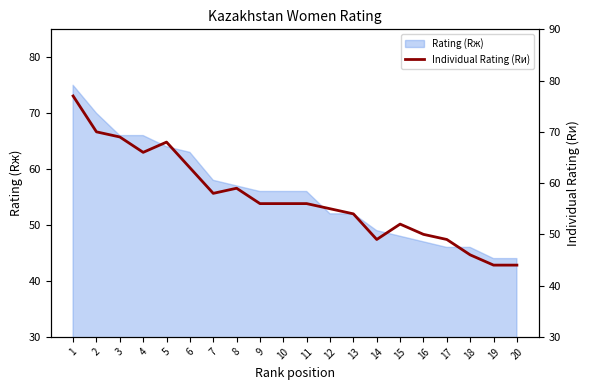

Does the chart have visible grid lines?

No